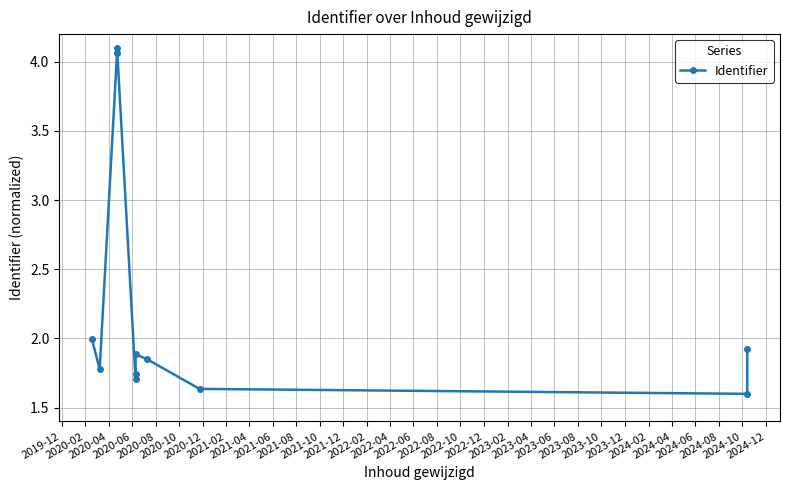

How many lines are shown in the chart?

1